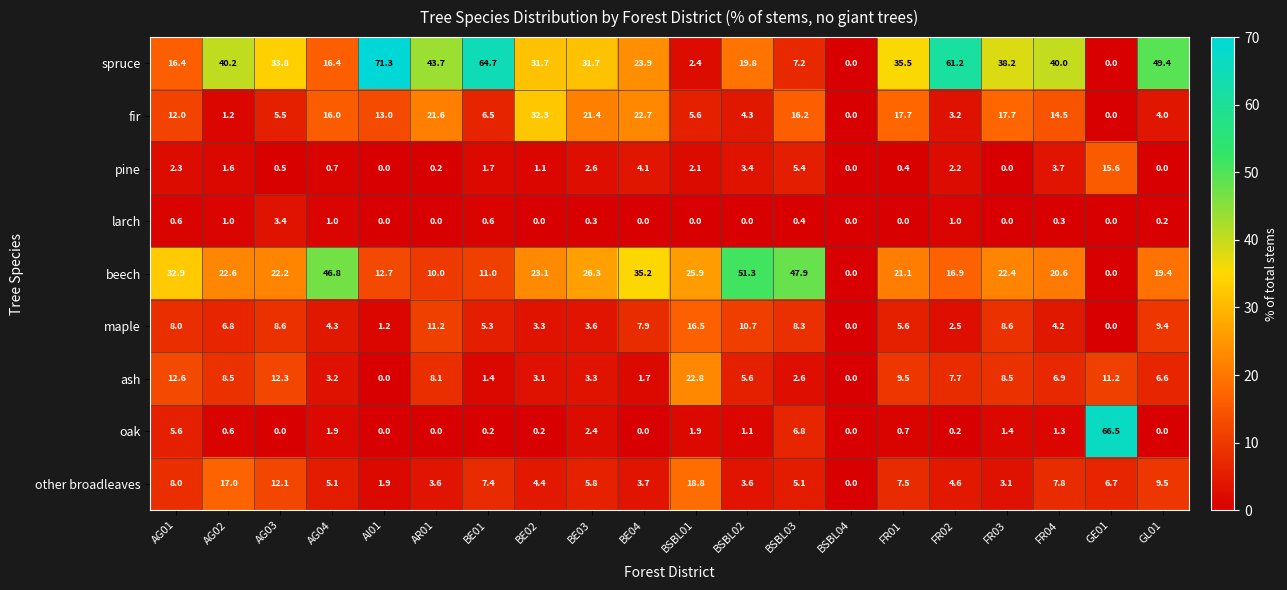

Which series has the largest range (max minus min)?

spruce